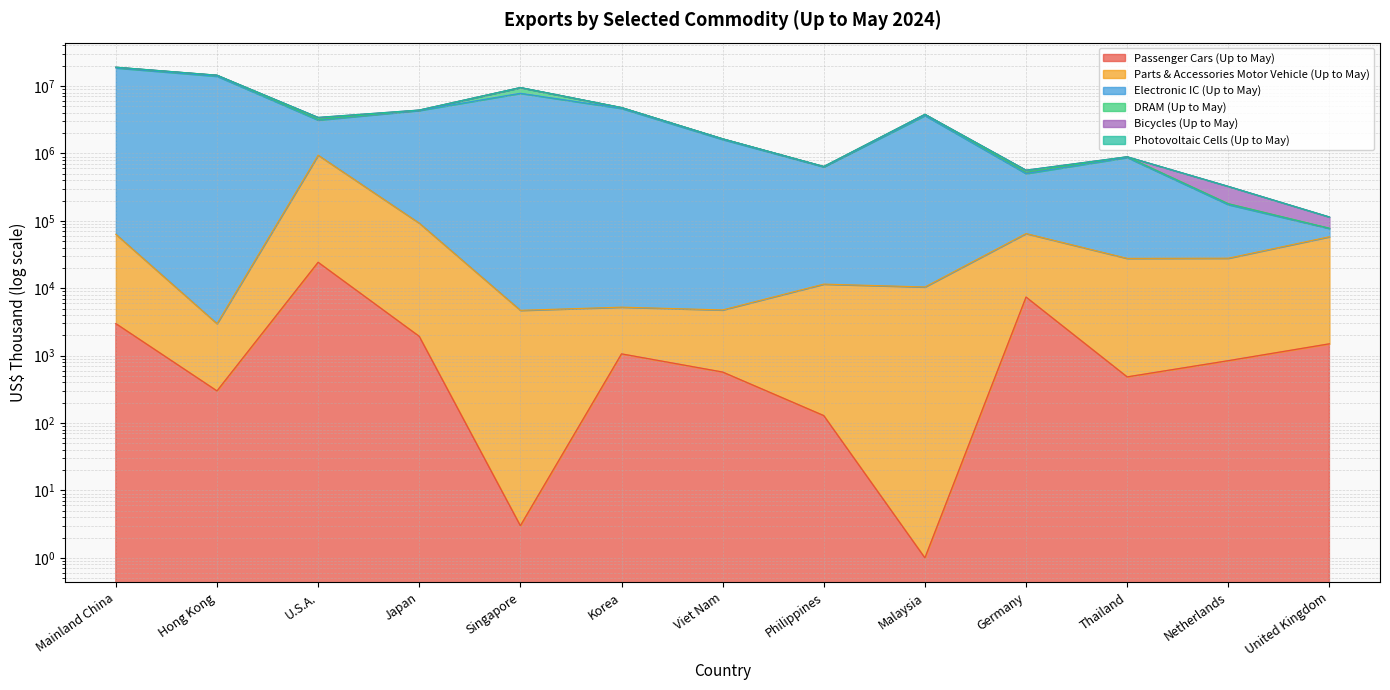

Which category has the lowest value in the Parts & Accessories Motor Vehicle (Up to May) series?

Hong Kong